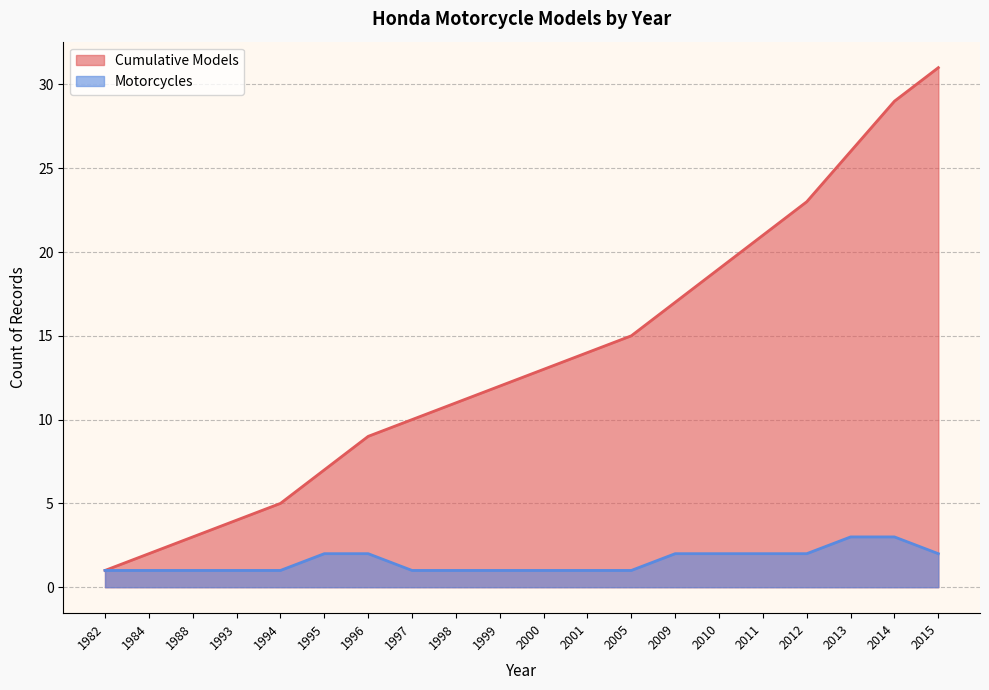

What is the difference between the maximum and minimum values?

30